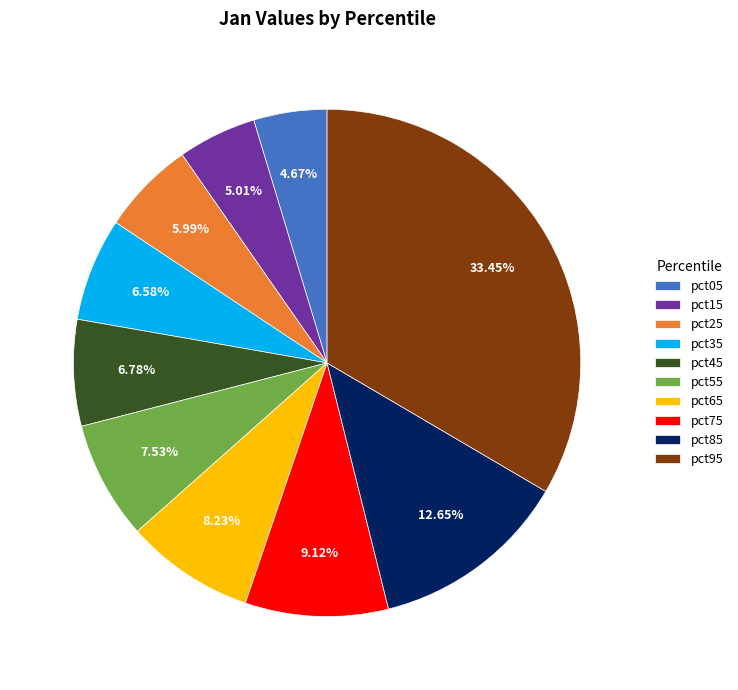

How many segments does this pie chart have?

10